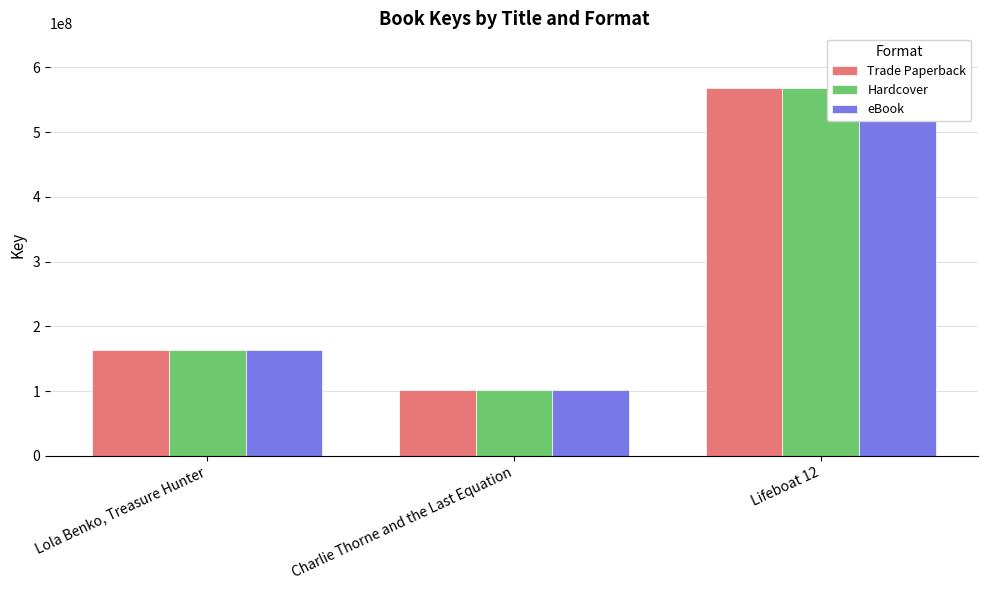

What is the total value across all series at Charlie Thorne and the Last Equation?

303149235